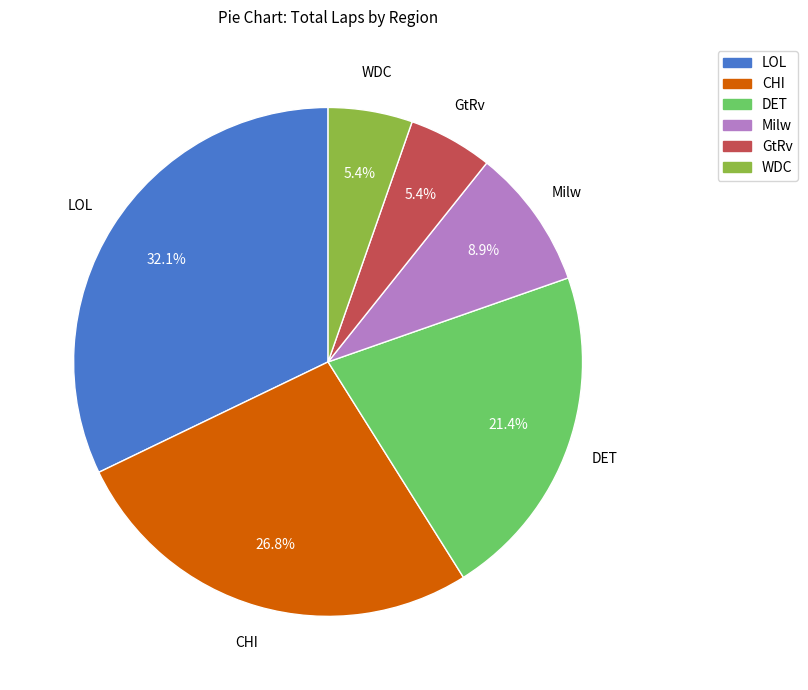

Does any single category account for the majority?

No